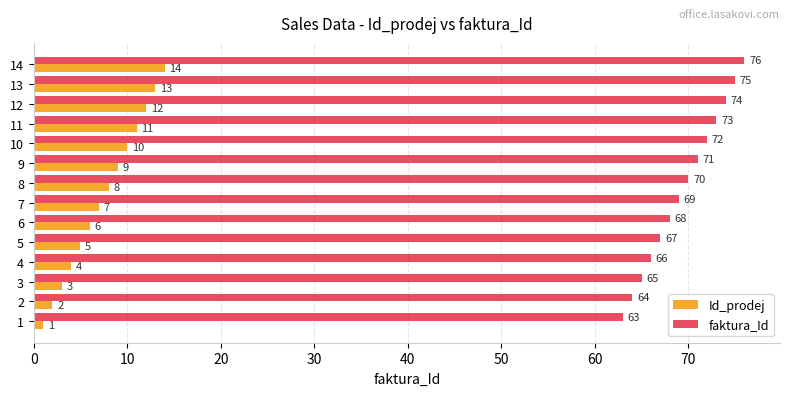

What is the difference between the maximum and minimum values in the Id_prodej series?

13